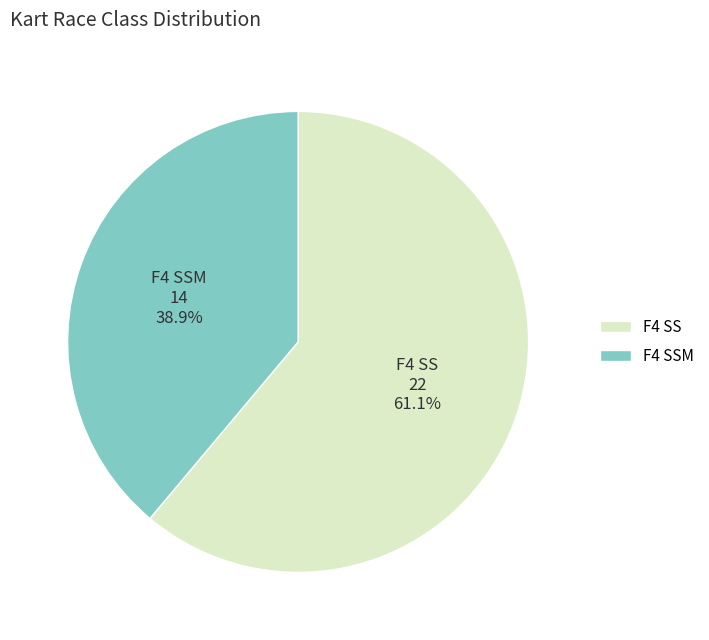

The F4 SS slice represents 47% of the pie. True or false?

False